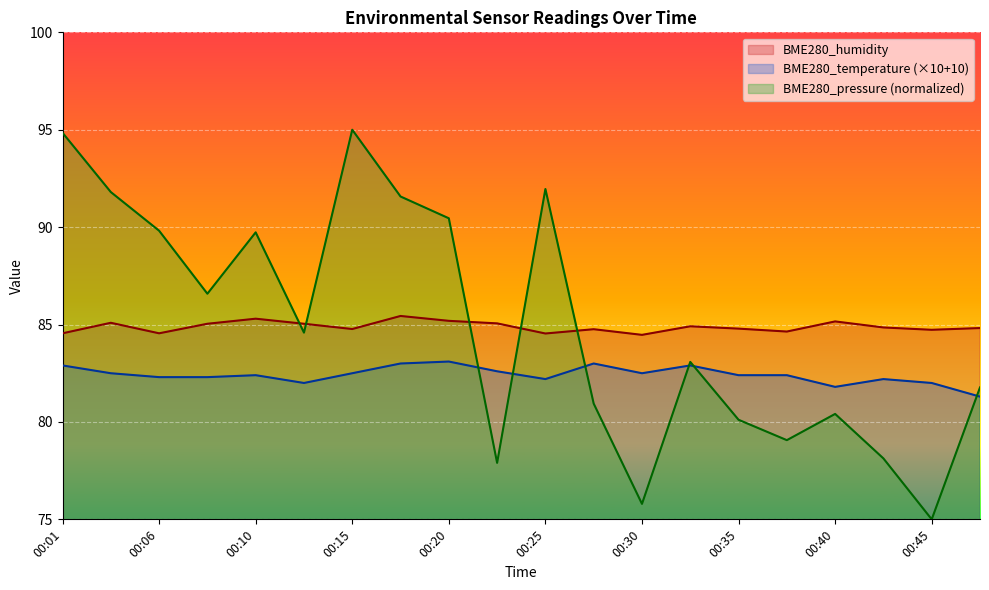

What is the sum of all BME280_humidity values?

1697.7